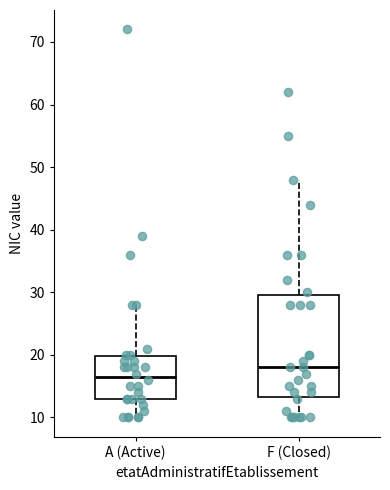

Where is the lower edge of the box for A (Active) on the y-axis? The values are not printed on the chart, so give them approximately, as read against the axis.

13